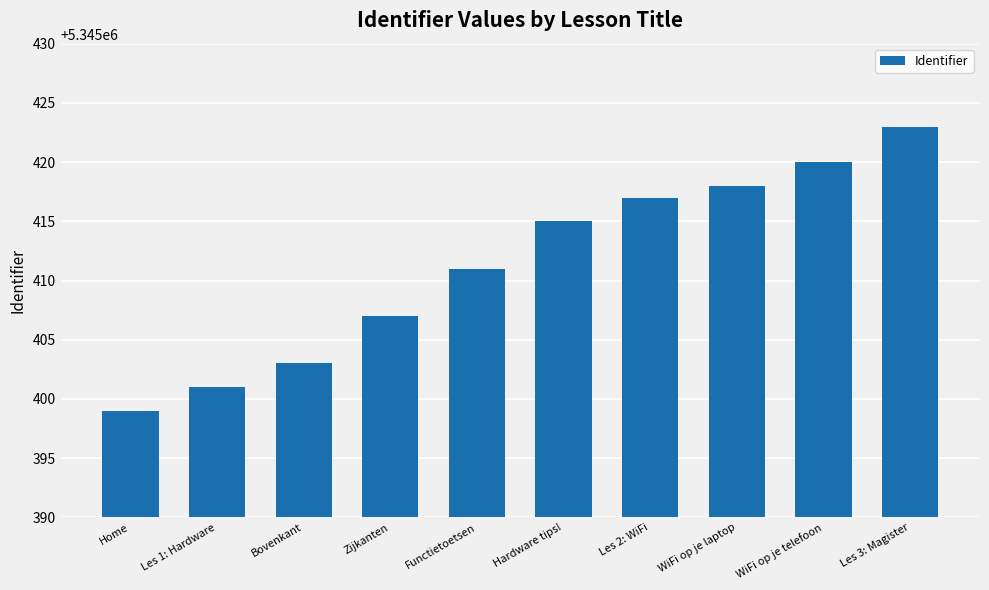

Reading left to right, transcribe all the data shown in this chart.

Home=5345399	Les 1: Hardware=5345401	Bovenkant=5345403	Zijkanten=5345407	Functietoetsen=5345411	Hardware tips!=5345415	Les 2: WiFi=5345417	WiFi op je laptop=5345418	WiFi op je telefoon=5345420	Les 3: Magister=5345423